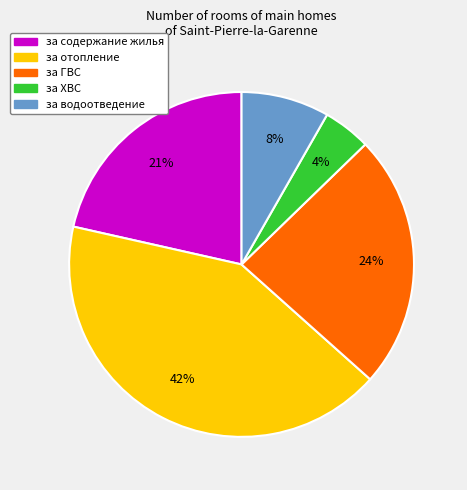

How many segments does this pie chart have?

5